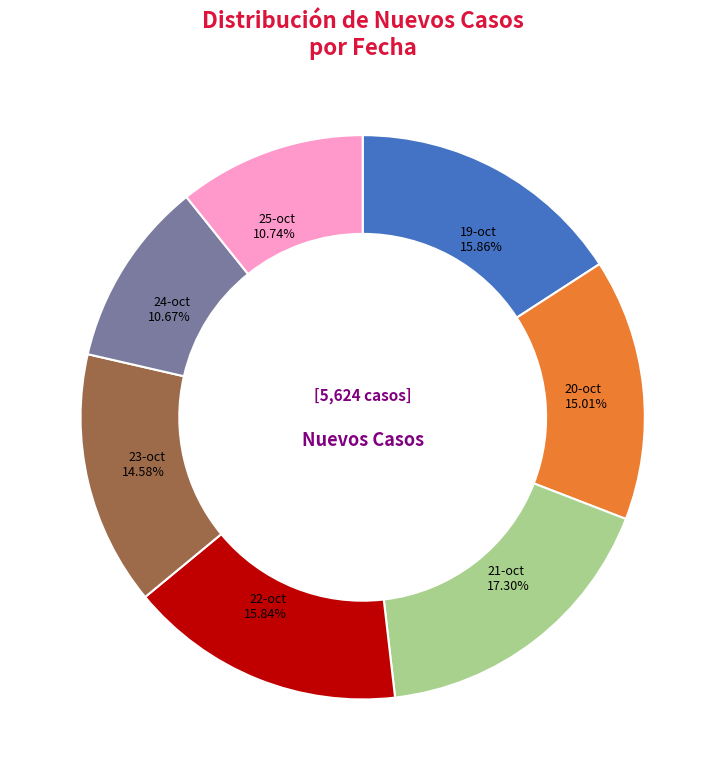

What is the total percentage of 21-oct and 23-oct?

31.9%